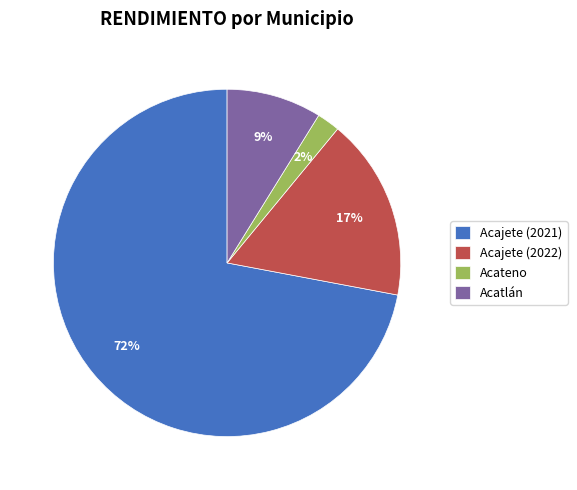

To the nearest percent, what portion does Acatlán represent?

9%